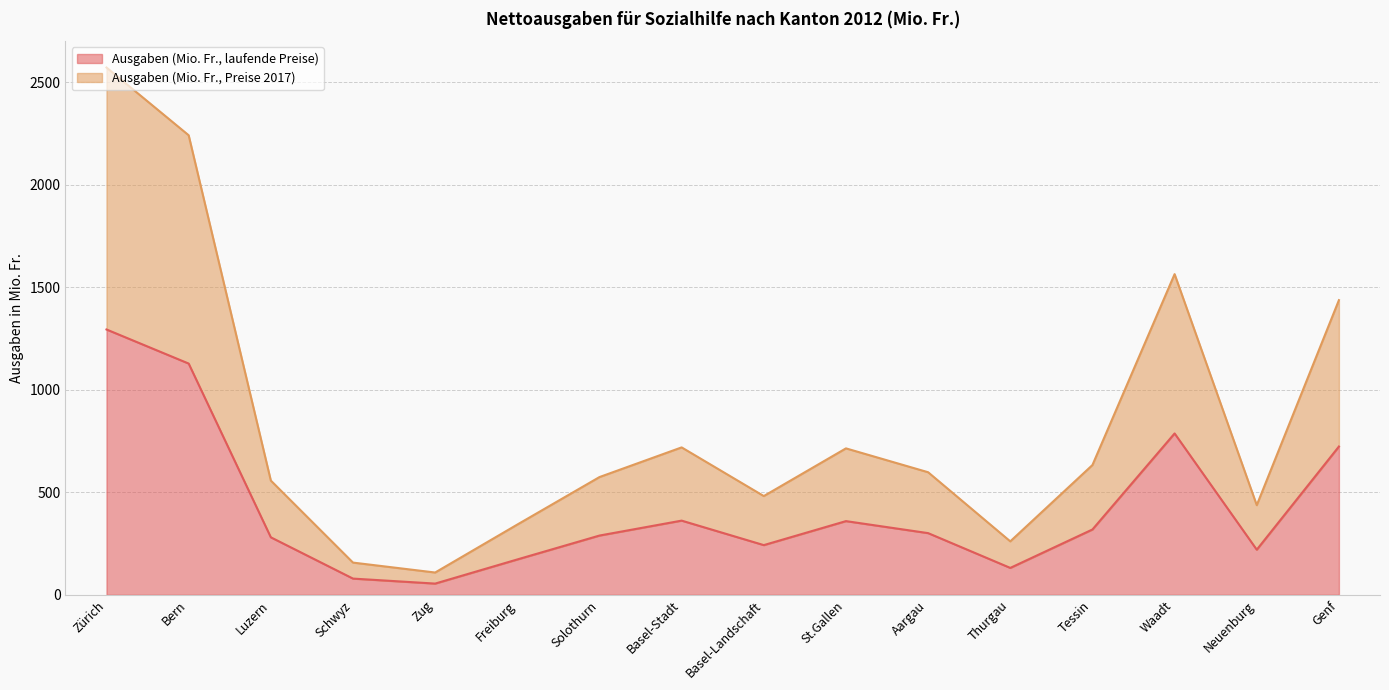

What is the total value across all series at Basel-Stadt?

719.2